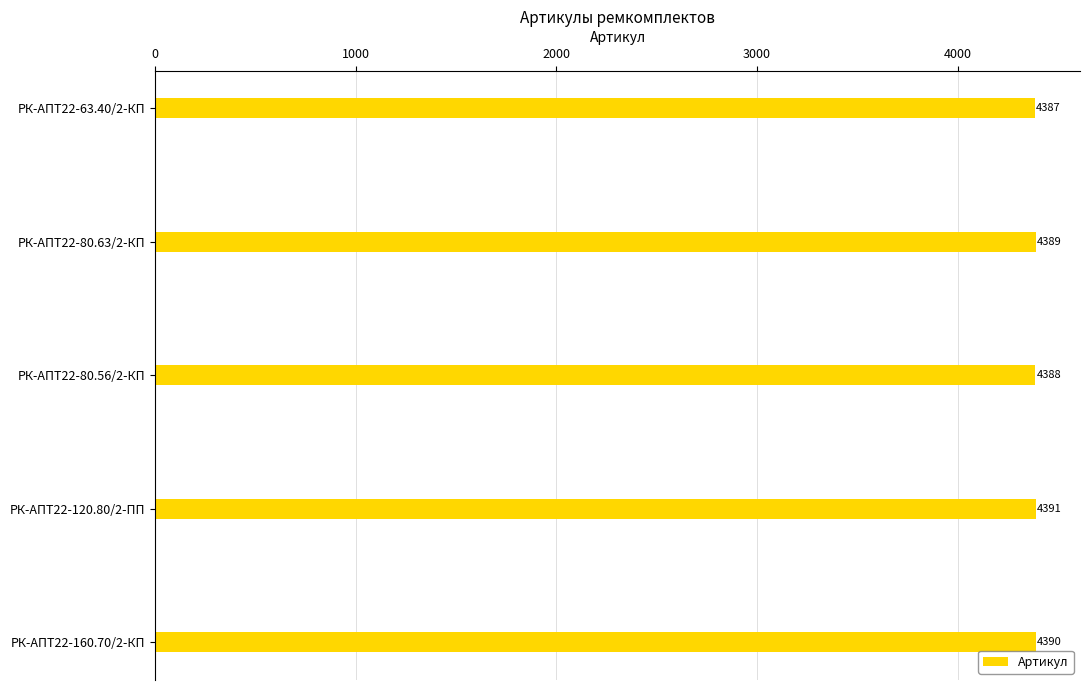

At which category does the chart reach its peak across all series?

РК-АПТ22-120.80/2-ПП